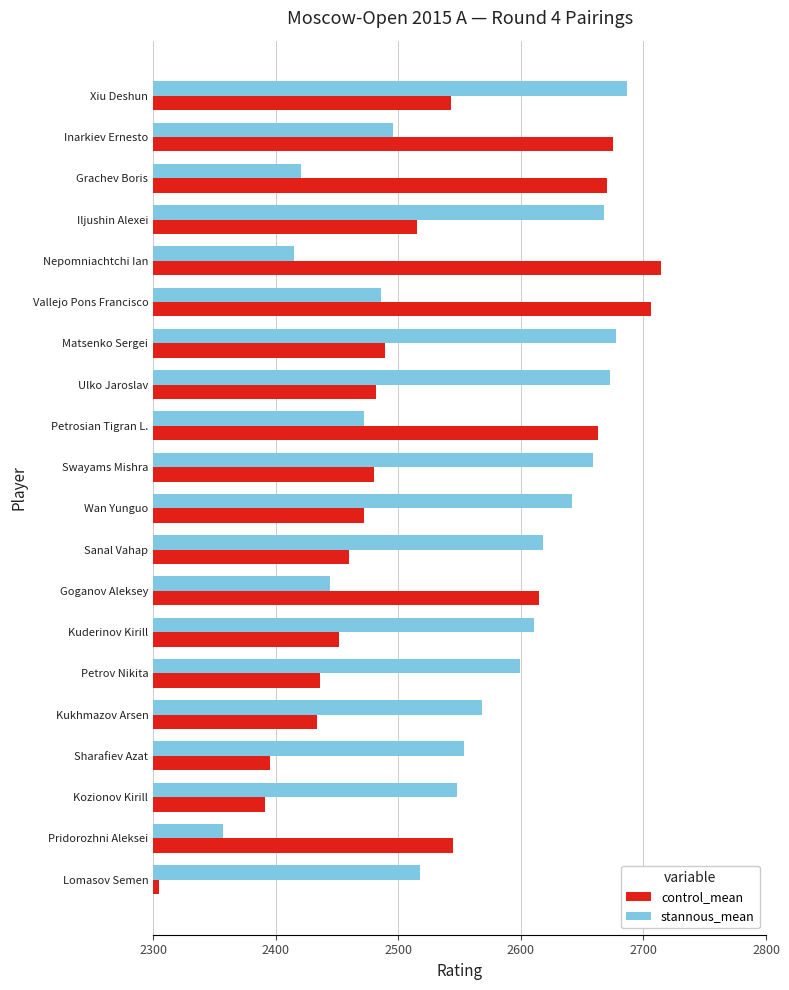

The value of control_mean at Ulko Jaroslav is 1636. True or false?

False